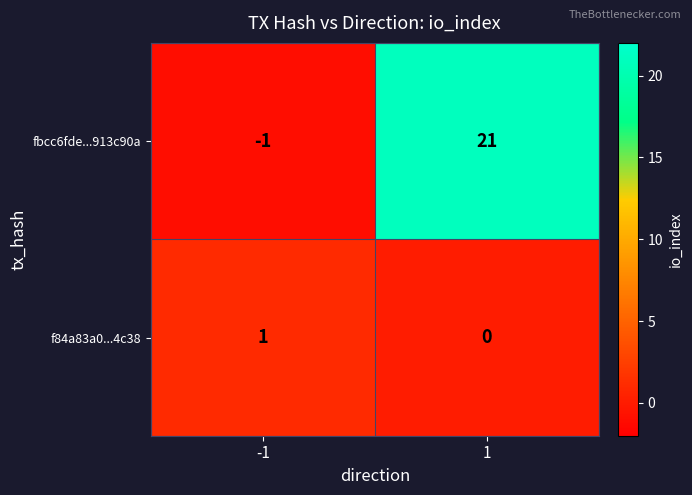

What is the spread (max minus min) of values at -1?

2